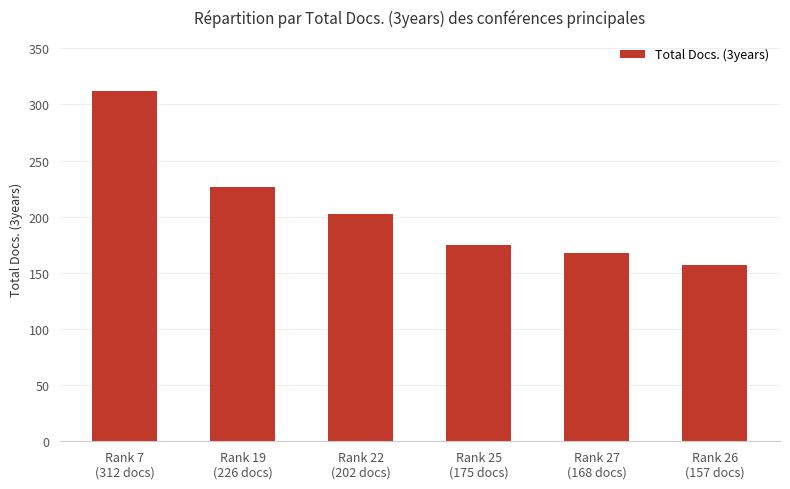

What is the value of the 4th bar from the left?

175